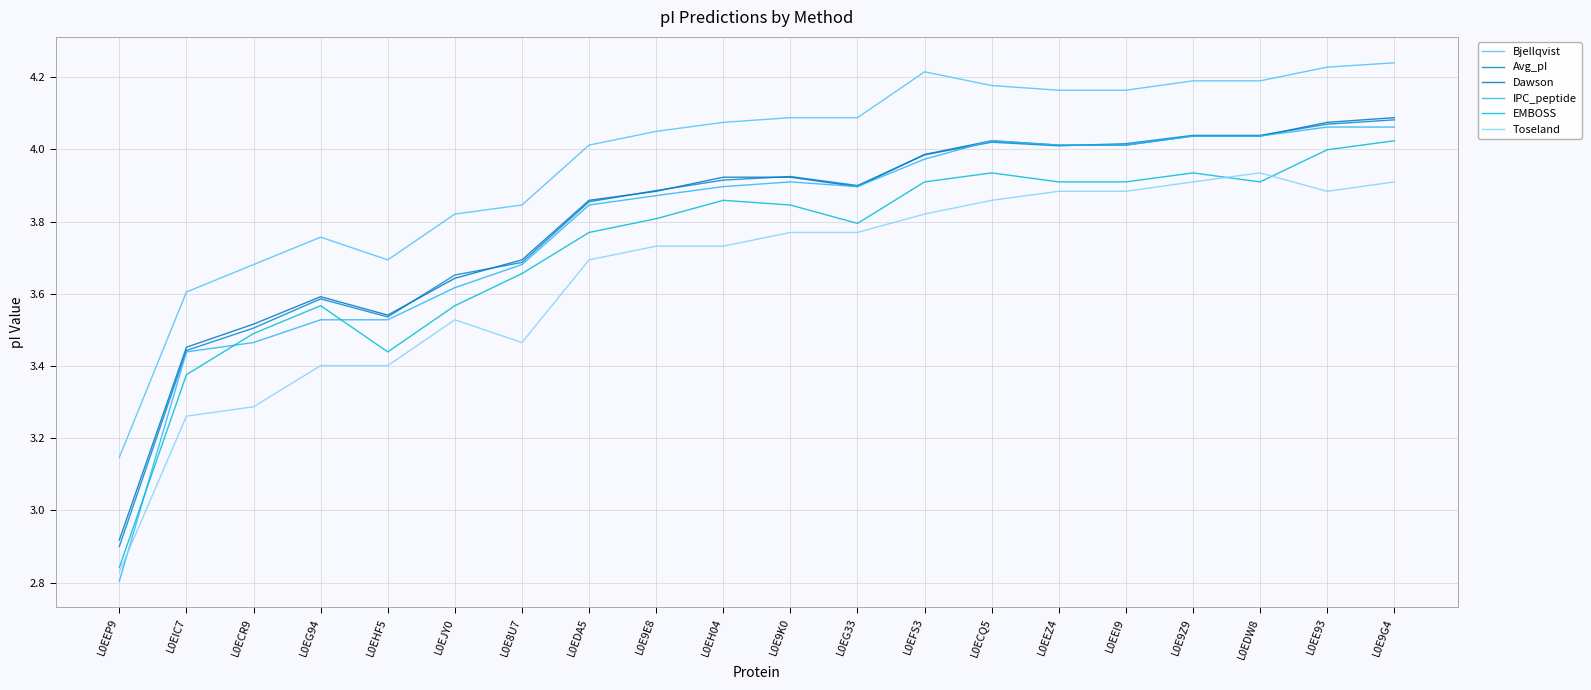

Reading left to right, extract all data points from this chart.

Bjellqvist: L0EEP9=3.1	L0EIC7=3.6	L0ECR9=3.7	L0EG94=3.8	L0EHF5=3.7	L0EJY0=3.8	L0E8U7=3.8	L0EDA5=4.0	L0E9E8=4.0	L0EH04=4.1	L0E9K0=4.1	L0EG33=4.1	L0EFS3=4.2	L0ECQ5=4.2	L0EEZ4=4.2	L0EEI9=4.2	L0E9Z9=4.2	L0EDW8=4.2	L0EE93=4.2	L0E9G4=4.2
Avg_pI: L0EEP9=2.9	L0EIC7=3.4	L0ECR9=3.5	L0EG94=3.6	L0EHF5=3.5	L0EJY0=3.7	L0E8U7=3.7	L0EDA5=3.9	L0E9E8=3.9	L0EH04=3.9	L0E9K0=3.9	L0EG33=3.9	L0EFS3=4.0	L0ECQ5=4.0	L0EEZ4=4.0	L0EEI9=4.0	L0E9Z9=4.0	L0EDW8=4.0	L0EE93=4.1	L0E9G4=4.1
Dawson: L0EEP9=2.9	L0EIC7=3.5	L0ECR9=3.5	L0EG94=3.6	L0EHF5=3.5	L0EJY0=3.6	L0E8U7=3.7	L0EDA5=3.9	L0E9E8=3.9	L0EH04=3.9	L0E9K0=3.9	L0EG33=3.9	L0EFS3=4.0	L0ECQ5=4.0	L0EEZ4=4.0	L0EEI9=4.0	L0E9Z9=4.0	L0EDW8=4.0	L0EE93=4.1	L0E9G4=4.1
IPC_peptide: L0EEP9=2.8	L0EIC7=3.4	L0ECR9=3.5	L0EG94=3.5	L0EHF5=3.5	L0EJY0=3.6	L0E8U7=3.7	L0EDA5=3.8	L0E9E8=3.9	L0EH04=3.9	L0E9K0=3.9	L0EG33=3.9	L0EFS3=4.0	L0ECQ5=4.0	L0EEZ4=4.0	L0EEI9=4.0	L0E9Z9=4.0	L0EDW8=4.0	L0EE93=4.1	L0E9G4=4.1
EMBOSS: L0EEP9=2.8	L0EIC7=3.4	L0ECR9=3.5	L0EG94=3.6	L0EHF5=3.4	L0EJY0=3.6	L0E8U7=3.7	L0EDA5=3.8	L0E9E8=3.8	L0EH04=3.9	L0E9K0=3.8	L0EG33=3.8	L0EFS3=3.9	L0ECQ5=3.9	L0EEZ4=3.9	L0EEI9=3.9	L0E9Z9=3.9	L0EDW8=3.9	L0EE93=4.0	L0E9G4=4.0
Toseland: L0EEP9=2.8	L0EIC7=3.3	L0ECR9=3.3	L0EG94=3.4	L0EHF5=3.4	L0EJY0=3.5	L0E8U7=3.5	L0EDA5=3.7	L0E9E8=3.7	L0EH04=3.7	L0E9K0=3.8	L0EG33=3.8	L0EFS3=3.8	L0ECQ5=3.9	L0EEZ4=3.9	L0EEI9=3.9	L0E9Z9=3.9	L0EDW8=3.9	L0EE93=3.9	L0E9G4=3.9